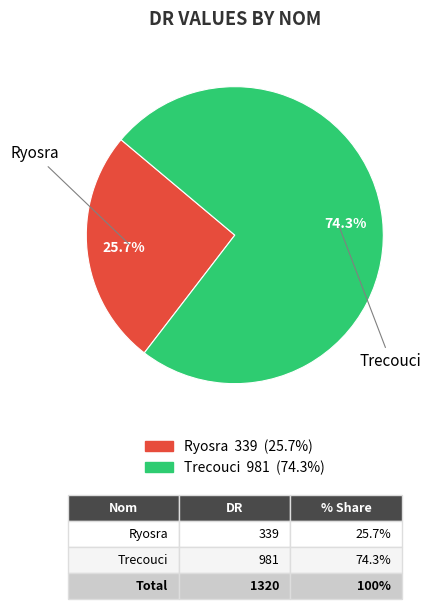

Approximately how many times larger is the value at Trecouci compared to Ryosra?

2.9